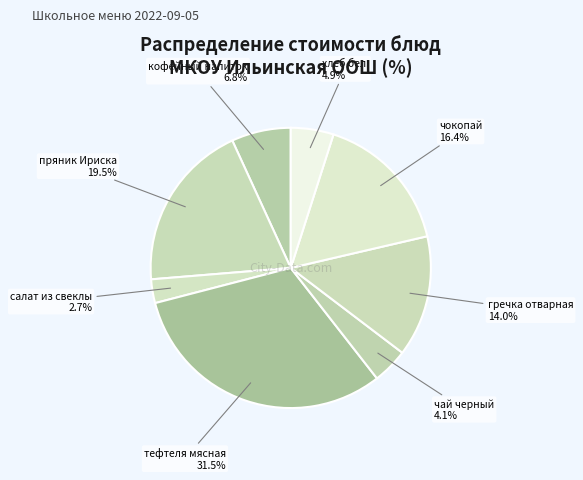

Which has a higher value, пряник Ириска or кофейный напиток?

пряник Ириска